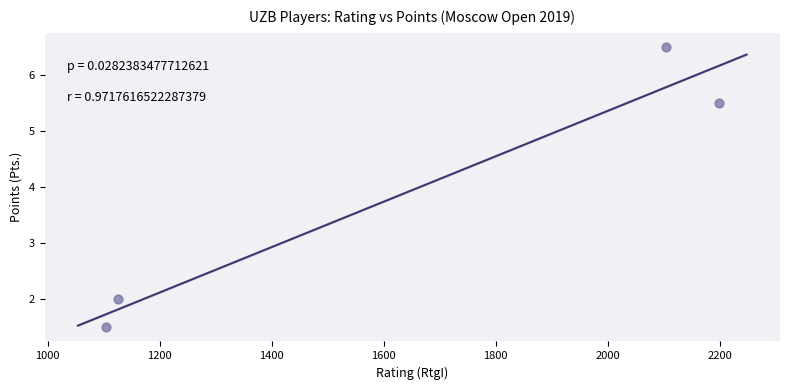

What is the range of X values (max minus min)?

1094.0